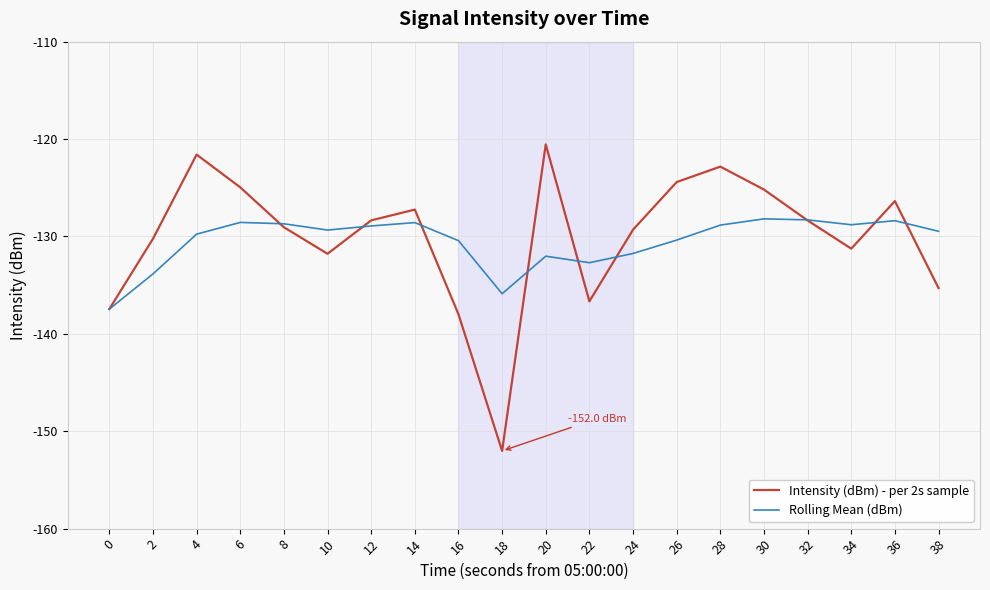

Is the value of Rolling Mean (dBm) at 4 greater than the value of Intensity (dBm) - per 2s sample at 16?

Yes